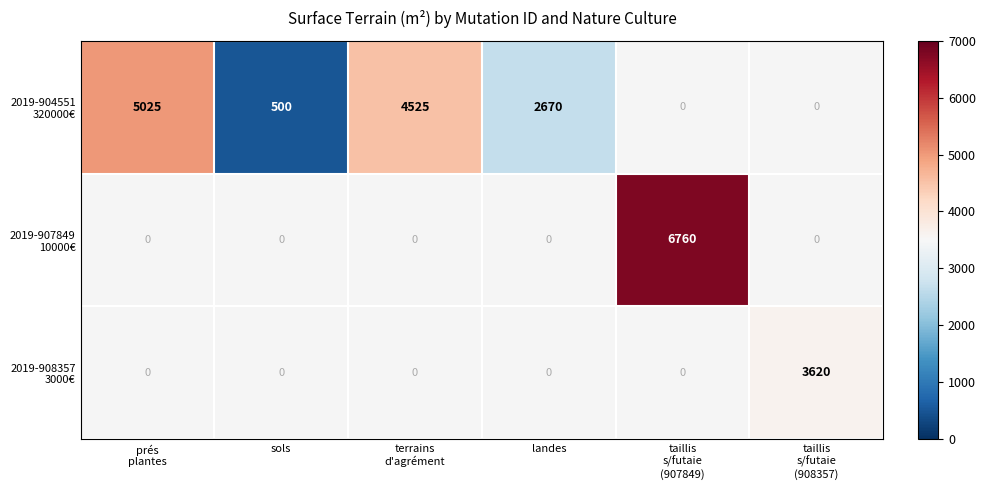

Which series changed the most between prés plantes and terrains d'agrément?

2019-904551 320000€